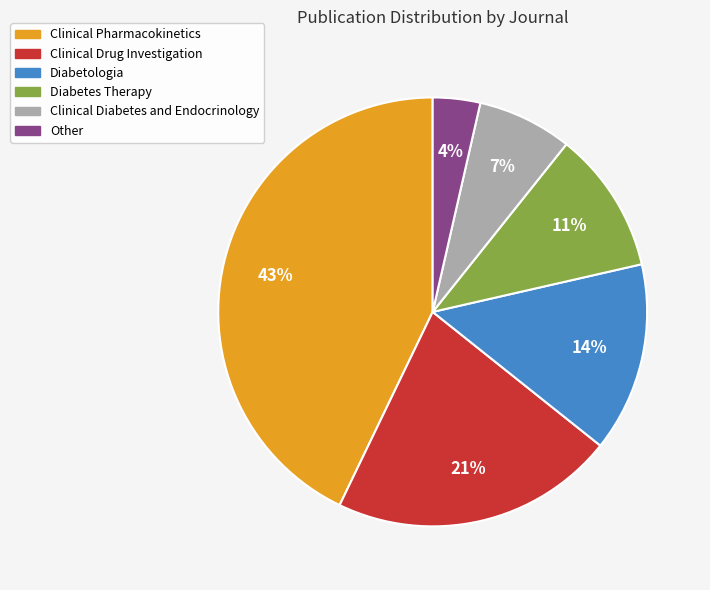

Rank the categories by value from highest to lowest.

Clinical Pharmacokinetics, Clinical Drug Investigation, Diabetologia, Diabetes Therapy, Clinical Diabetes and Endocrinology, Other